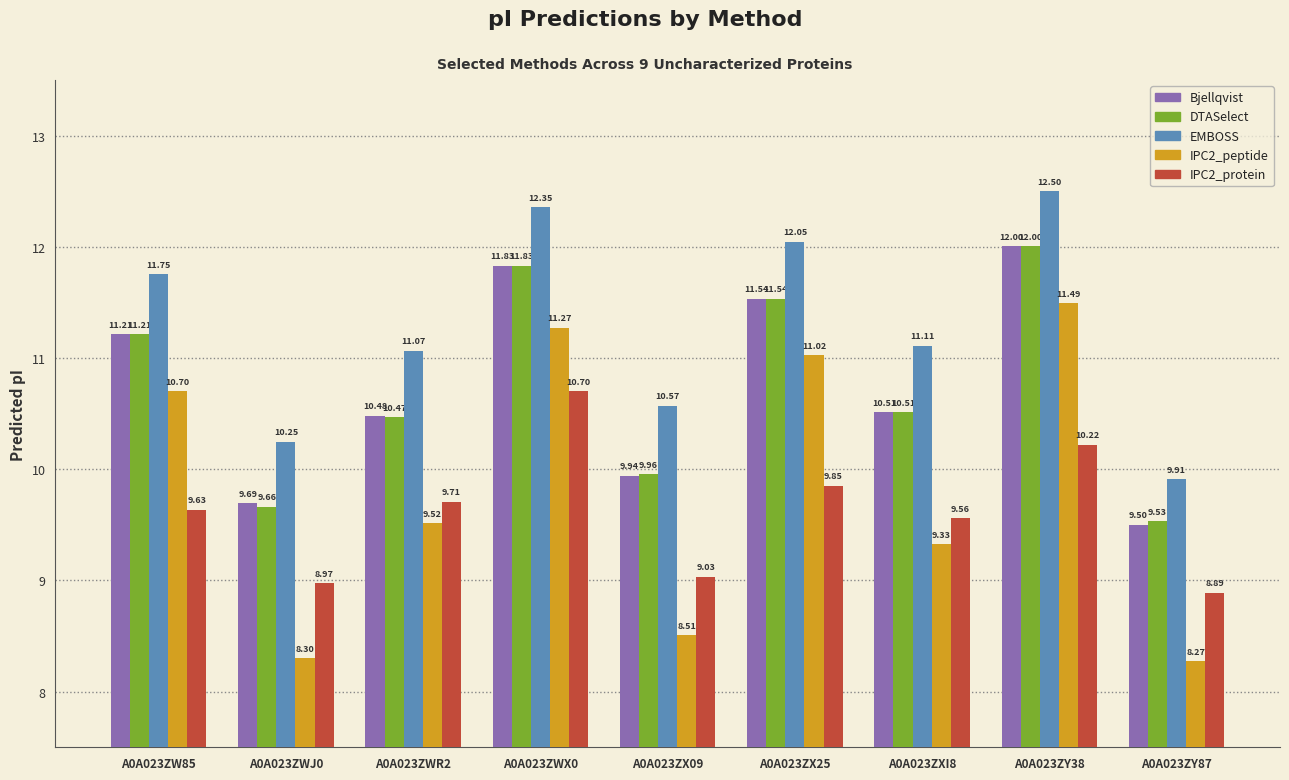

Rank the categories by DTASelect value from lowest to highest.

A0A023ZY87, A0A023ZWJ0, A0A023ZX09, A0A023ZWR2, A0A023ZXI8, A0A023ZW85, A0A023ZX25, A0A023ZWX0, A0A023ZY38